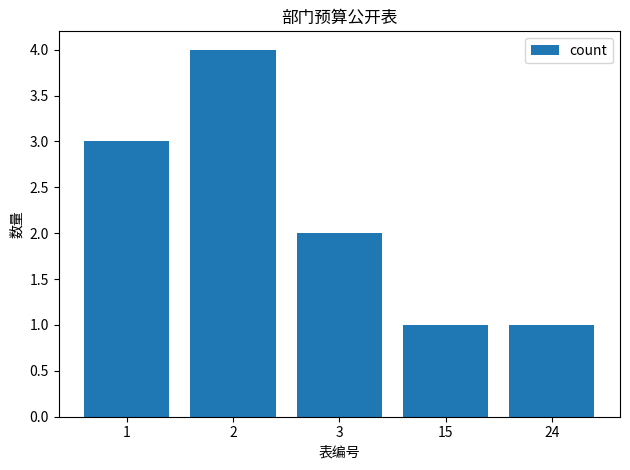

Reading left to right, transcribe all the data shown in this chart.

3	4	2	1	1